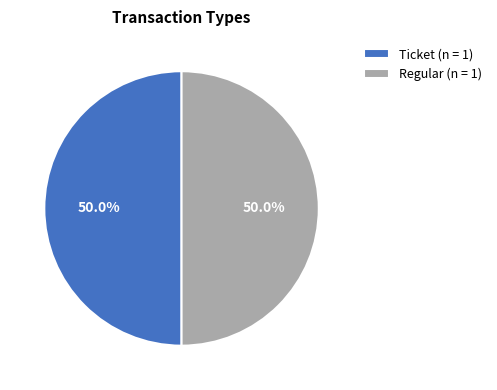

What is the total percentage of Ticket (n = 1) and Regular (n = 1)?

100.0%